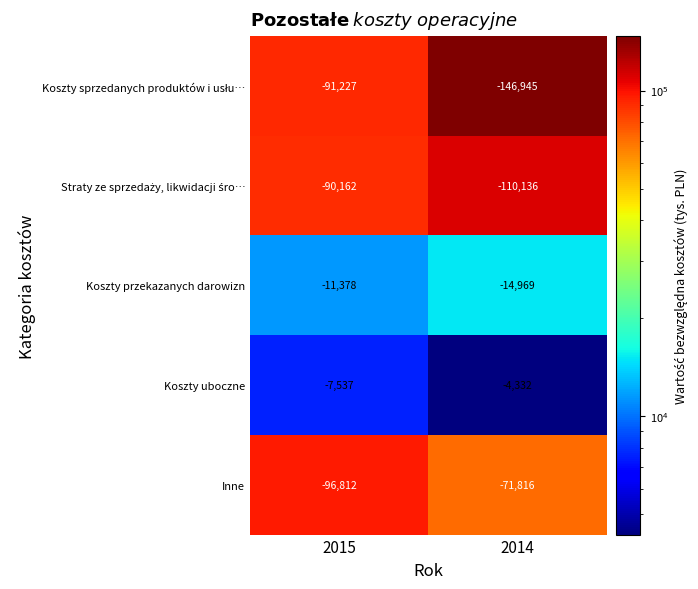

Rank the categories by Inne value from lowest to highest.

2015, 2014